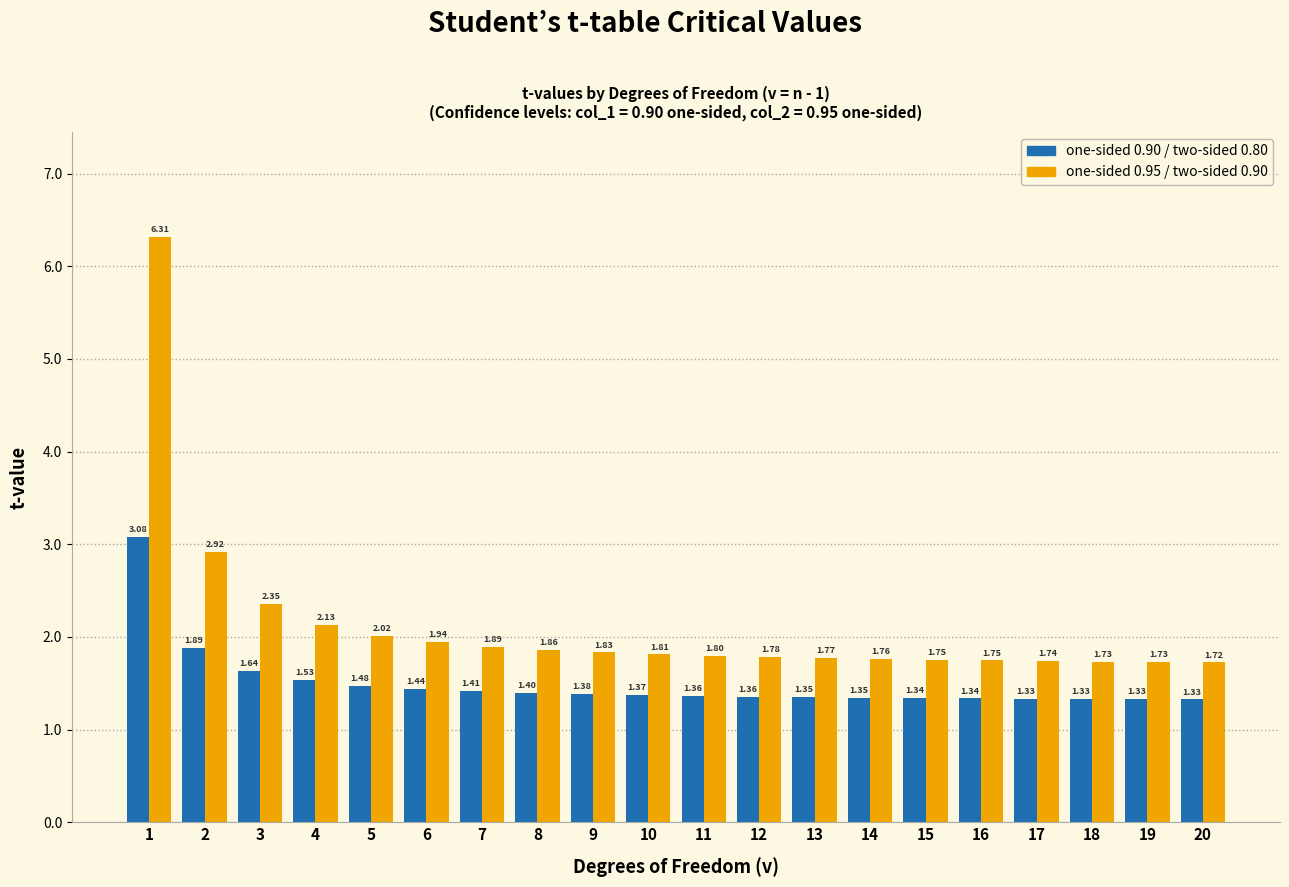

What is the total value across all series at 9?

3.2